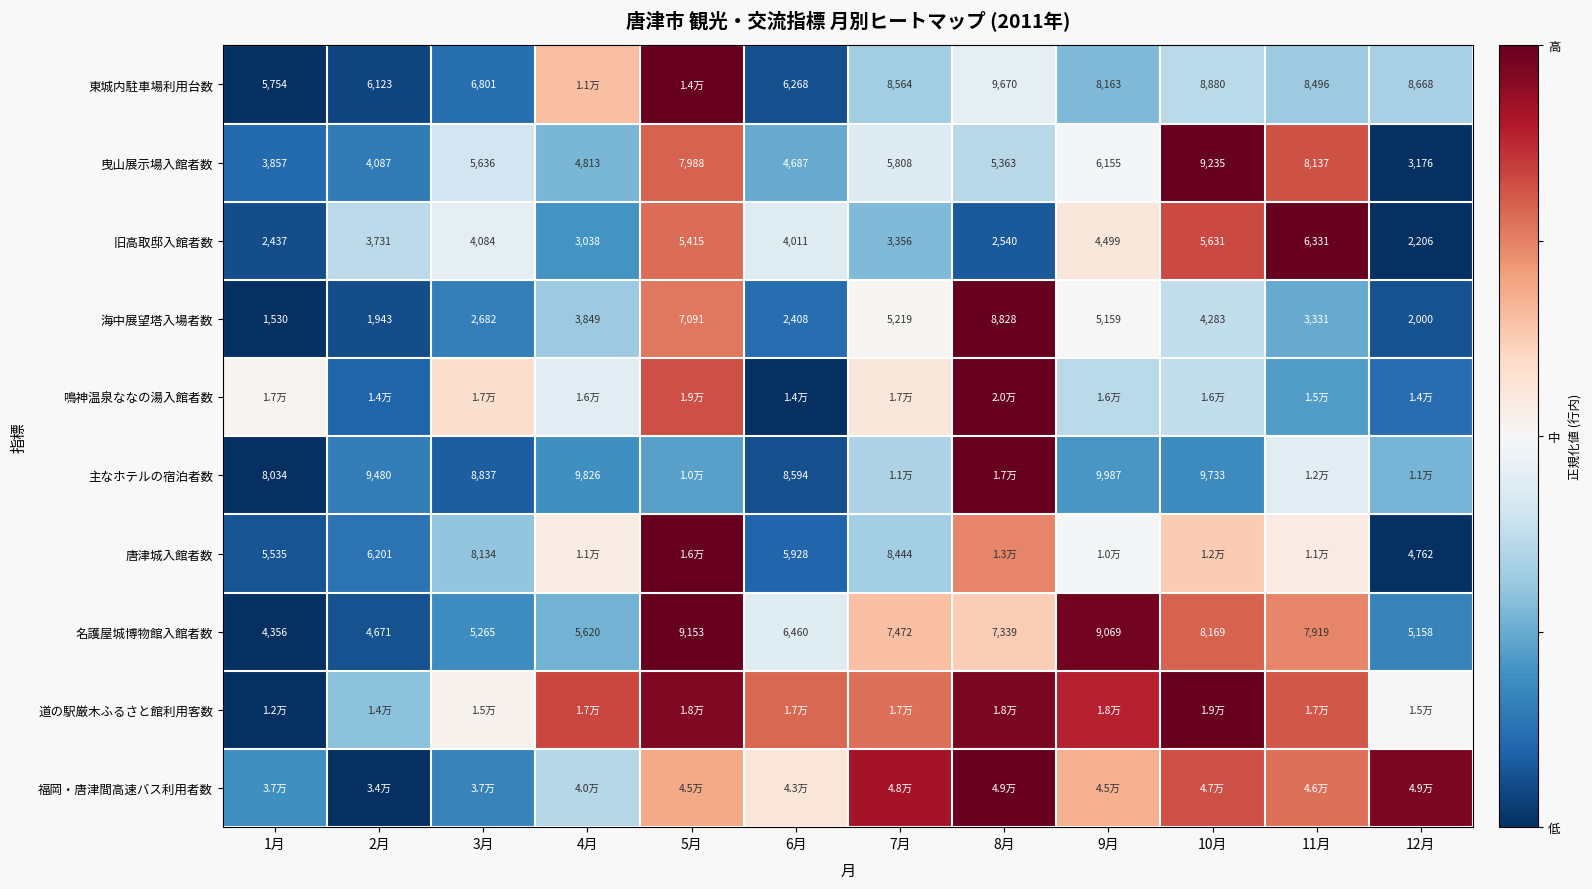

Is the value of 旧高取邸入館者数 at 4月 greater than the value of 曳山展示場入館者数 at 4月?

No